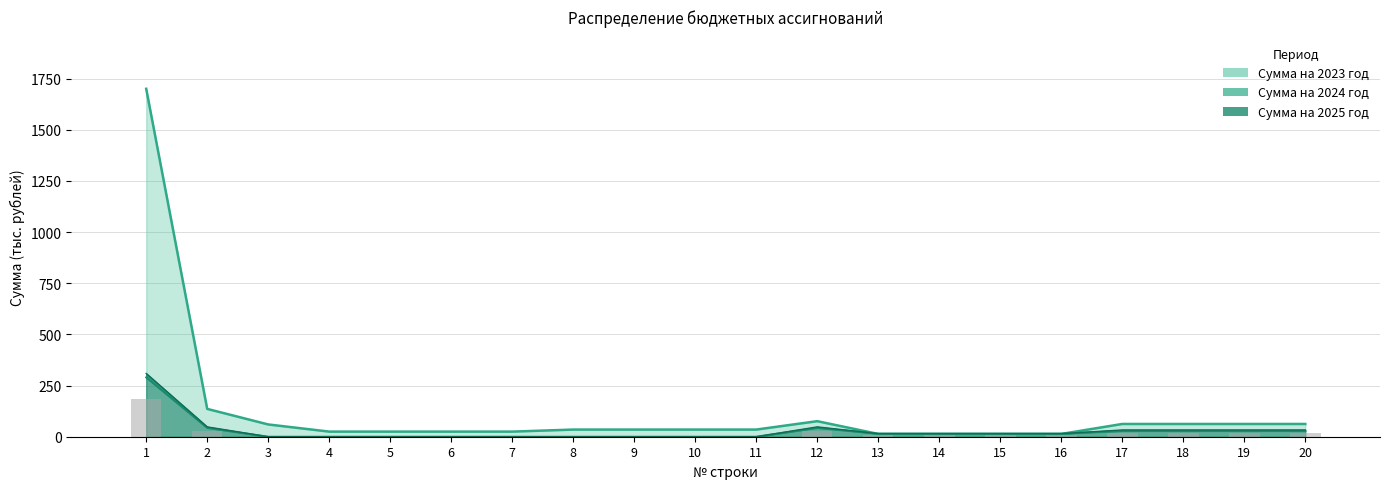

What is the sum of the Сумма на 2024 год values at 2 and 16?

58.3